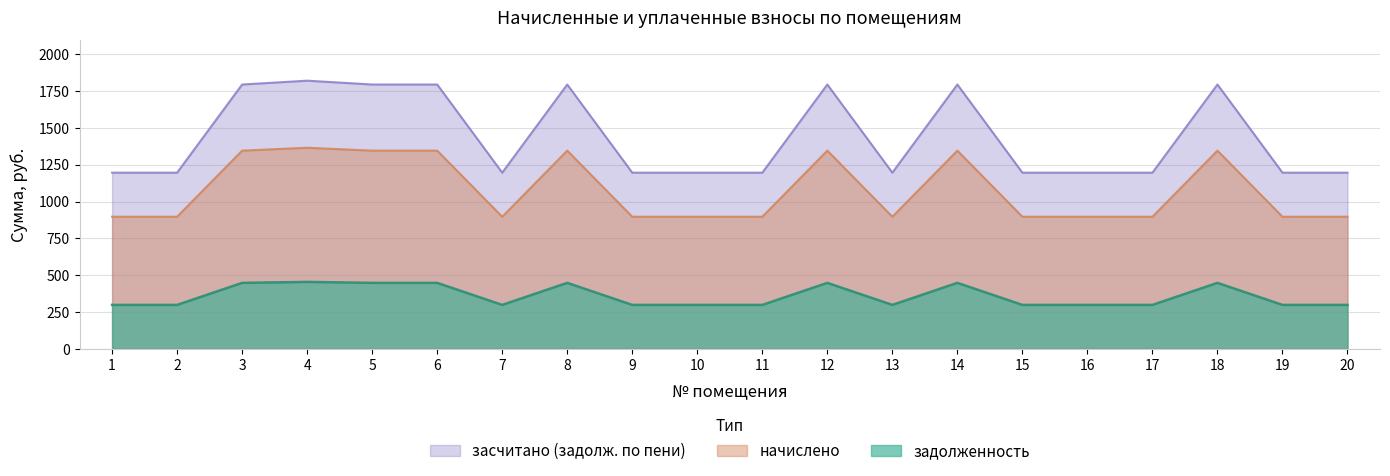

Which series changed the most between 3 and 12?

задолженность